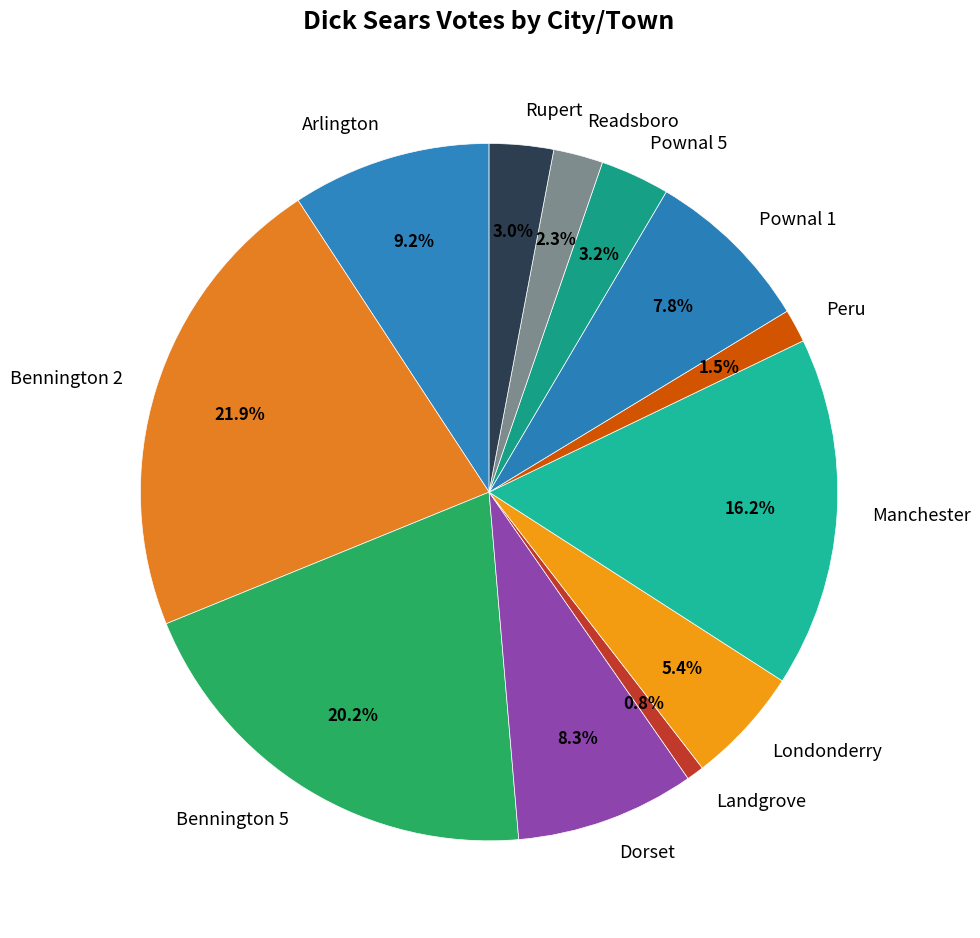

To the nearest percent, what percentage of the pie is Rupert?

3%